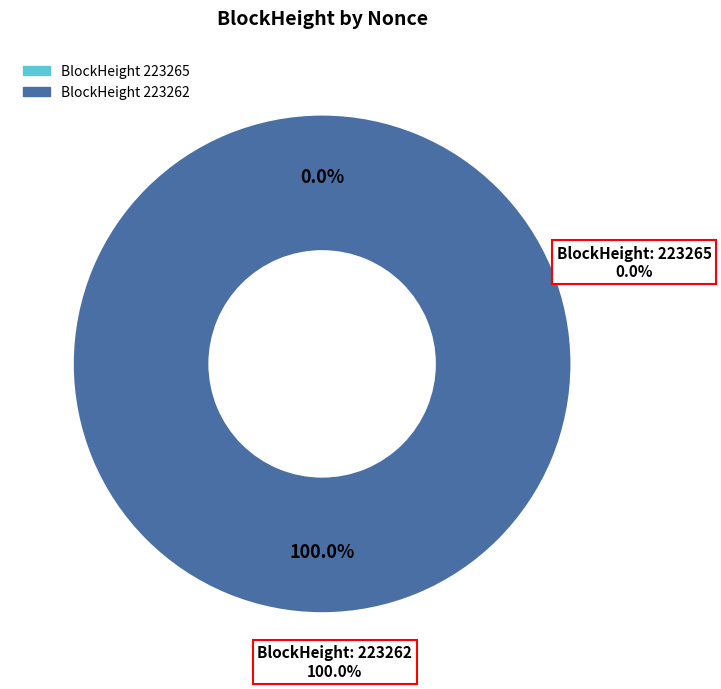

Is it true that 223265 is 0% of the pie?

True